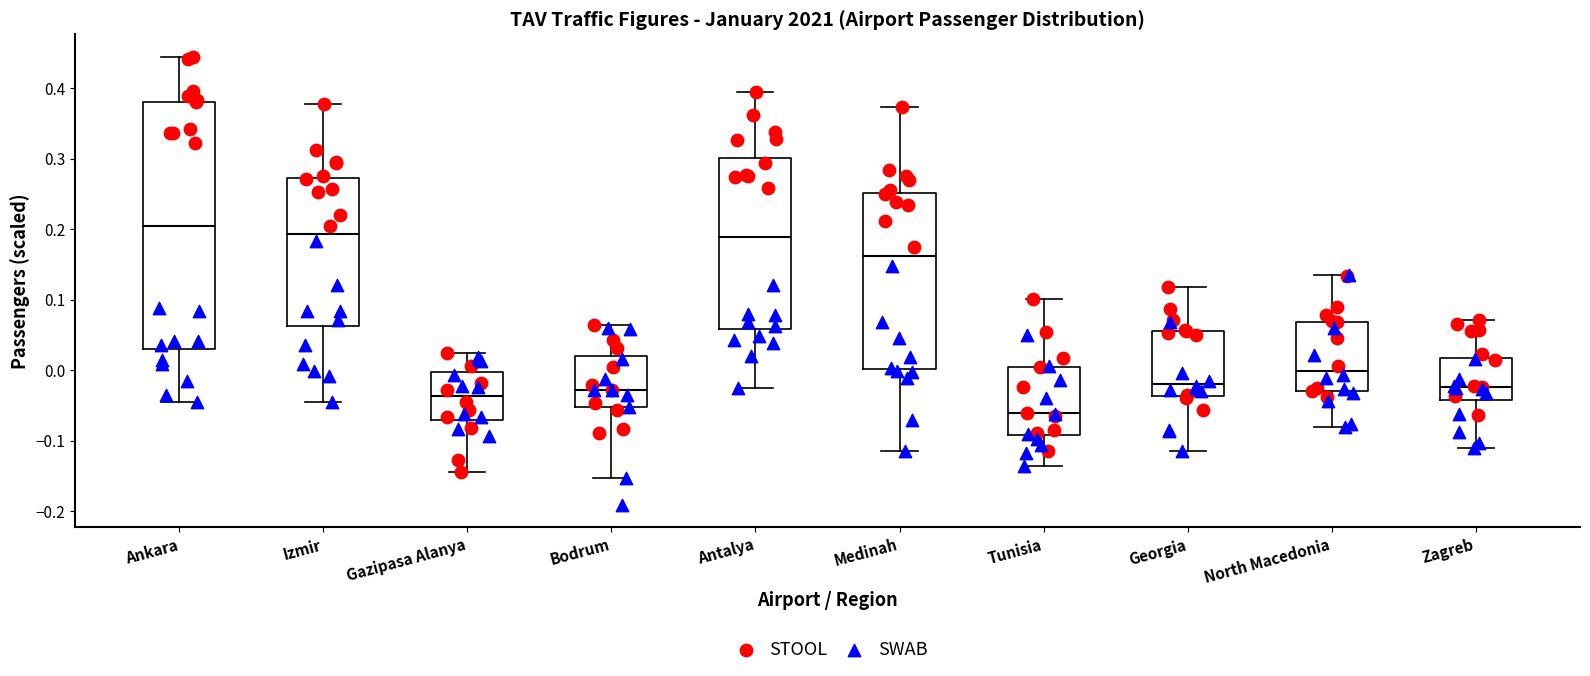

Which box is the tallest, from its lower edge to its upper edge?

Ankara